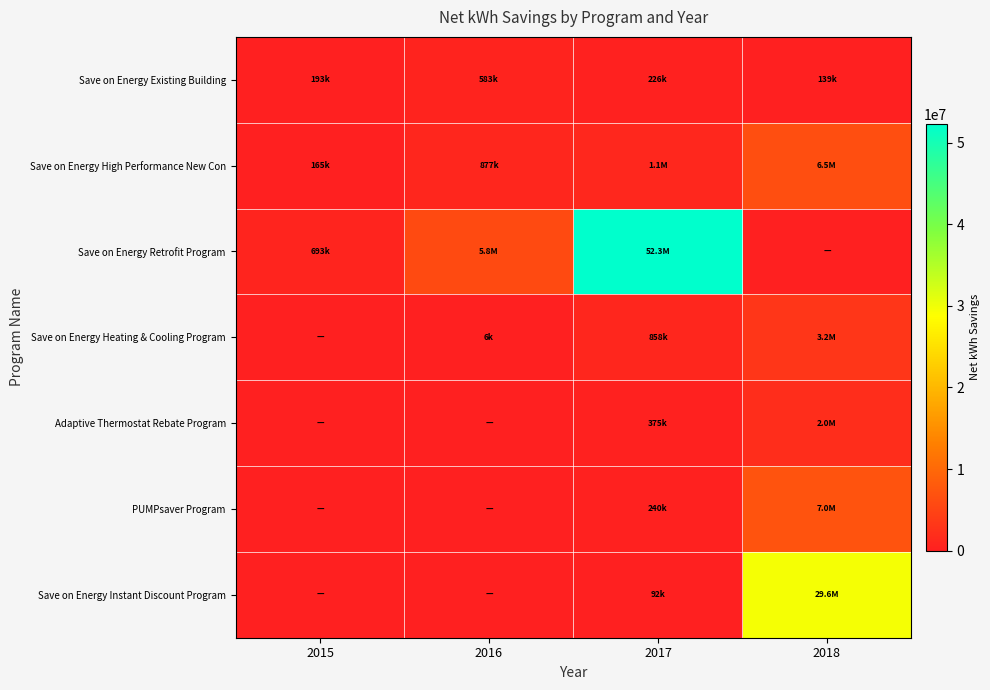

What is the total value across all series at 2018?

48445985.4